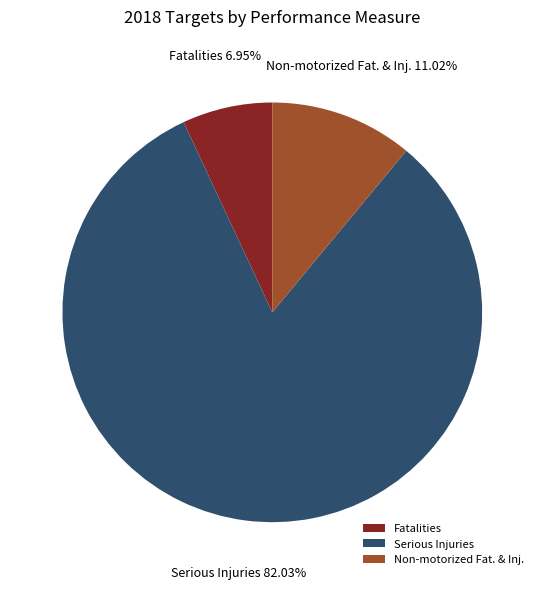

To the nearest percent, what is the difference between the largest and smallest slice percentages?

75%